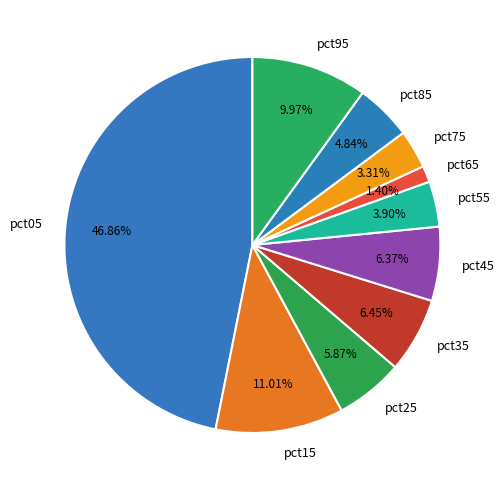

Is there any slice that represents more than half of the pie?

No